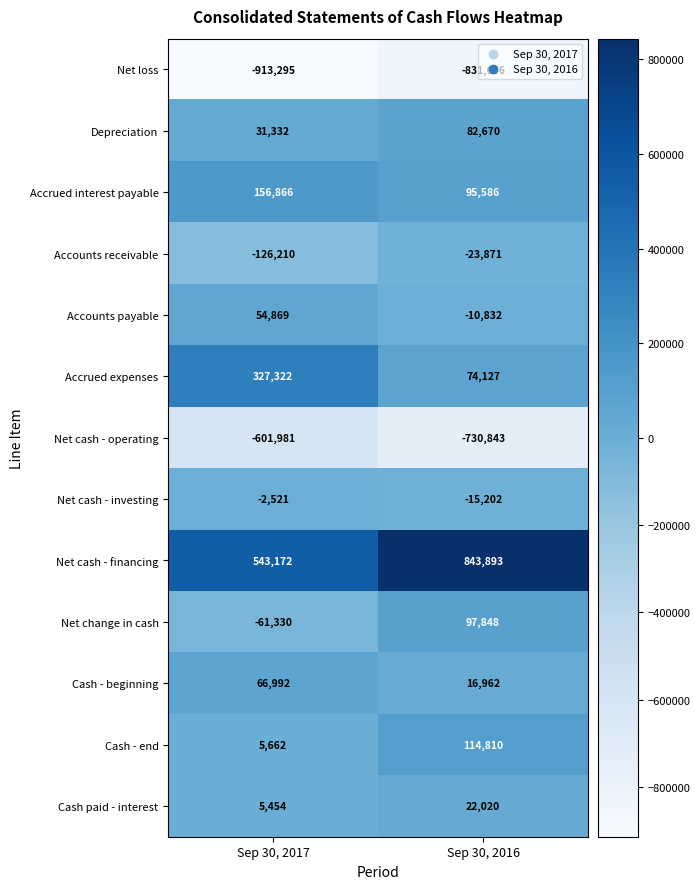

The value of Cash - beginning at Sep 30, 2016 is 16962. True or false?

True